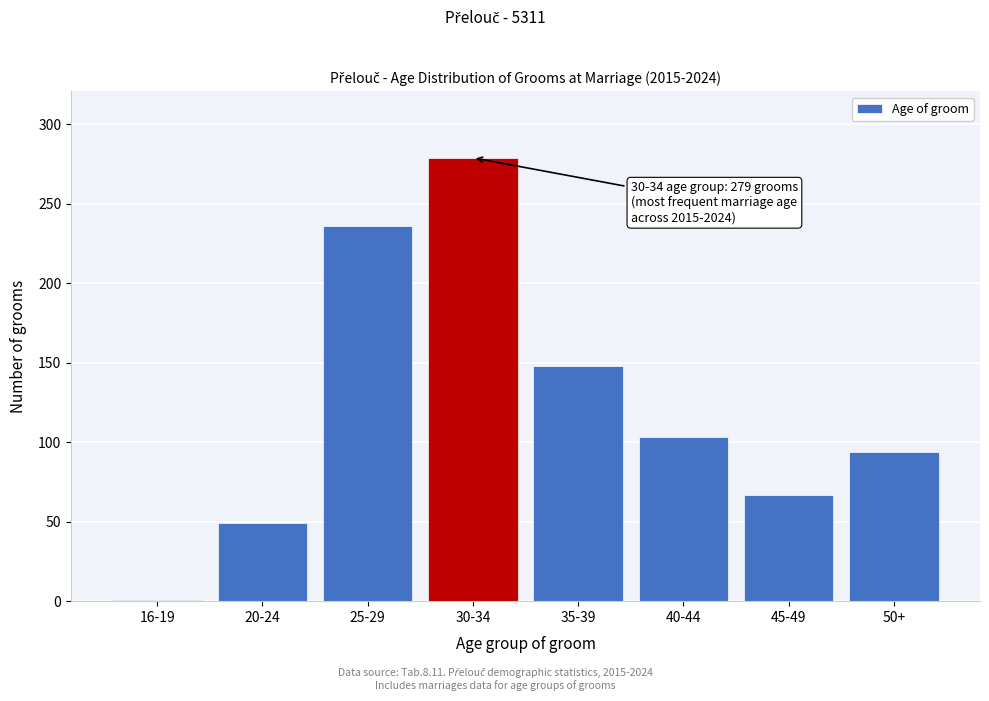

Reading right to left, list all the values displayed in this chart.

94	67	103	148	279	236	49	1